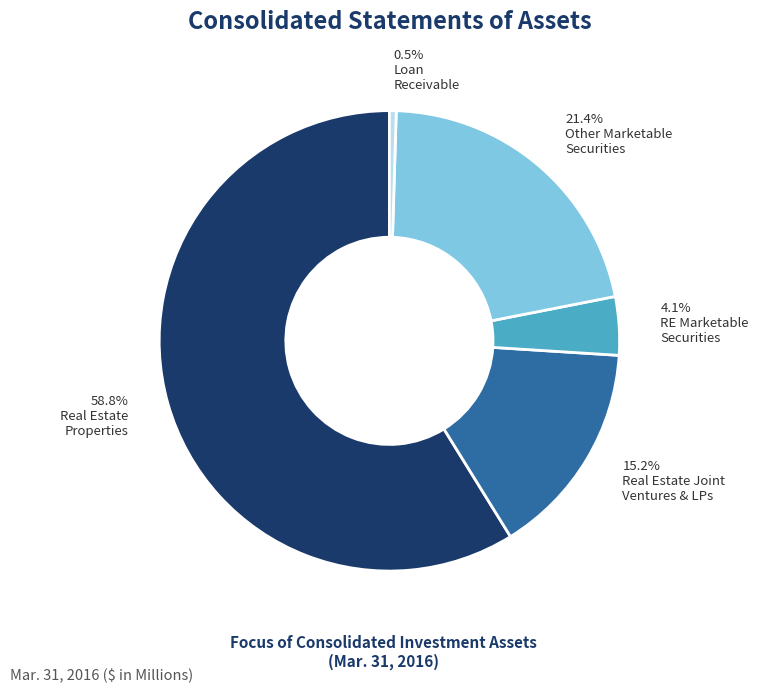

Is there a majority slice in this chart?

Yes